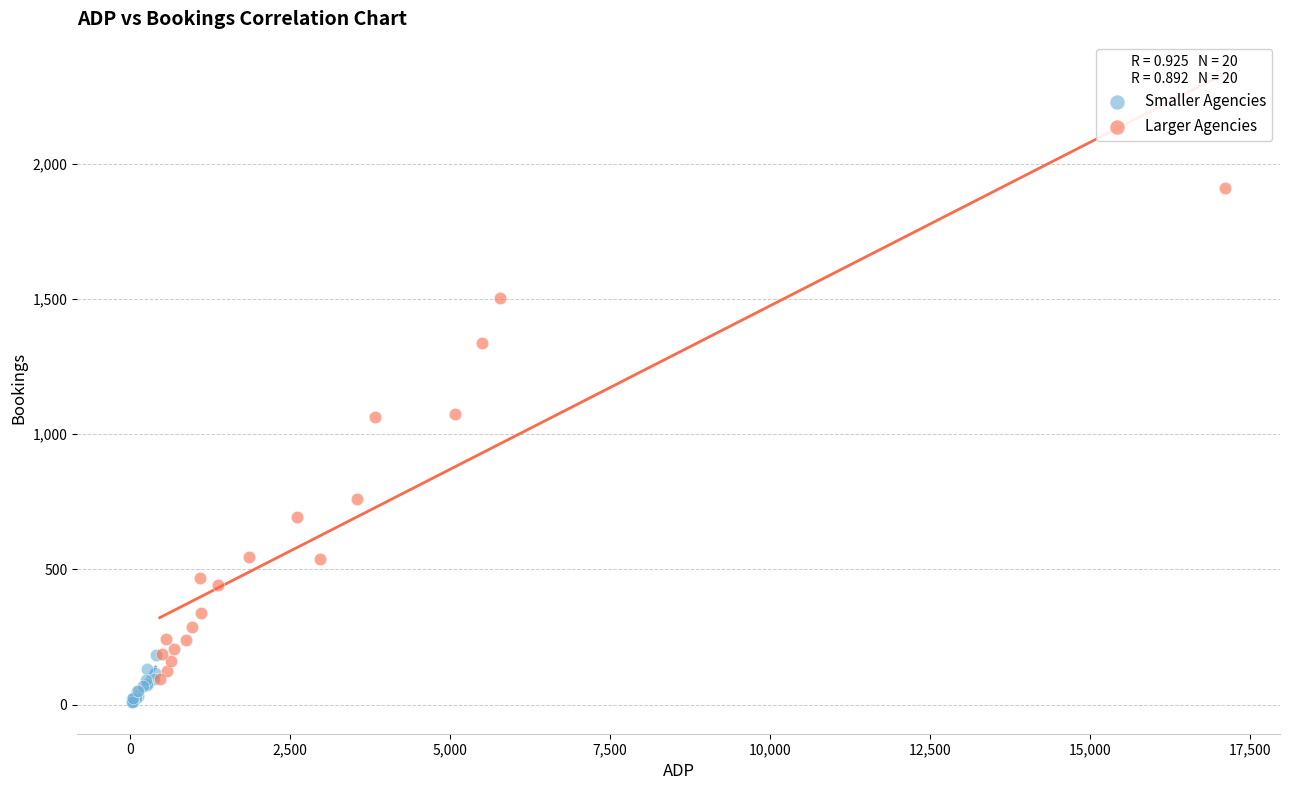

Which series has the largest Y range (max minus min)?

Larger Agencies